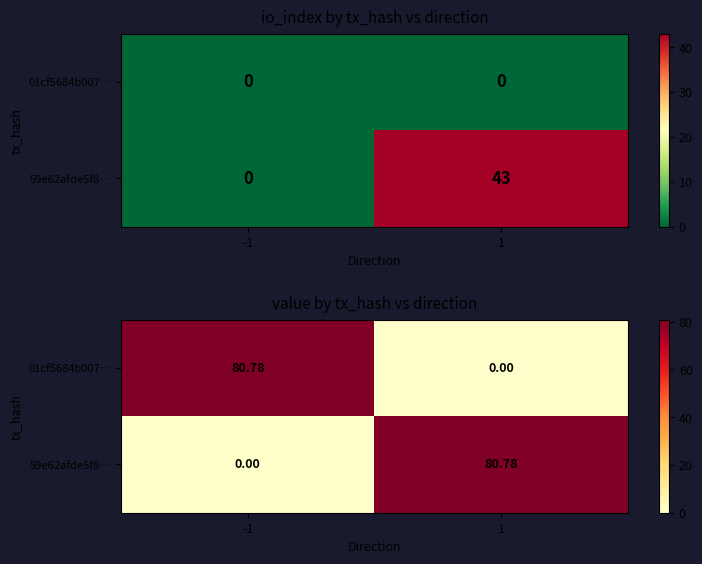

What is the total value across all series at 1?

80.8